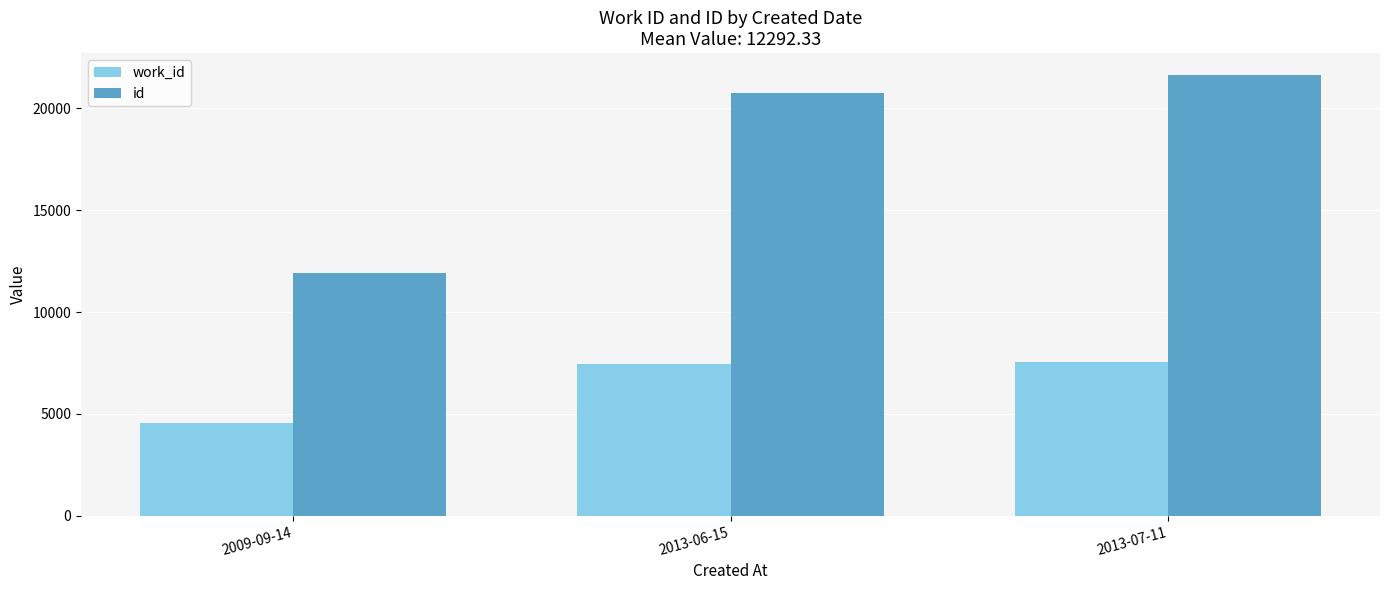

What position from the right is 2013-06-15?

2